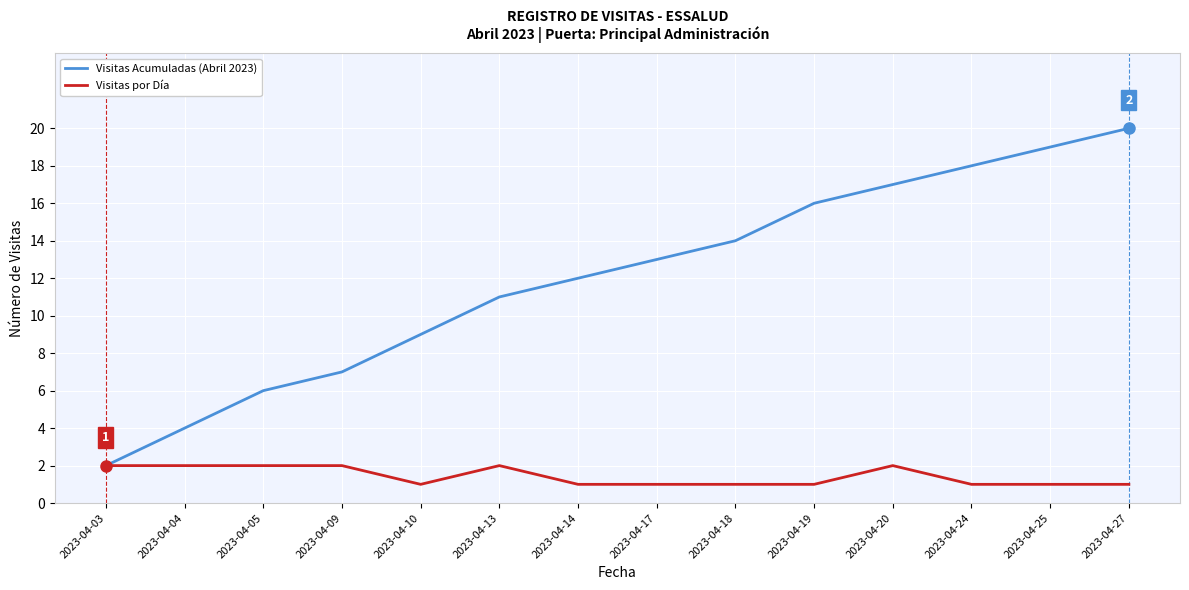

Is it true that Visitas Acumuladas (Abril 2023) equals 26 at 2023-04-25?

False